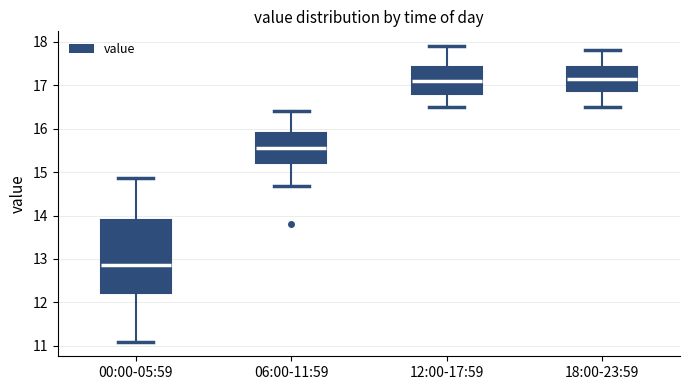

Reading left to right, transcribe this box plot: for each box, give where its median line is, the range the box spans, and where its two whiskers end, as read against the y-axis. The values are not printed on the chart, so give them approximately, as read against the axis.

00:00-05:59: median 12.9, box 12.2 to 13.9, whiskers 11.1 to 14.9
06:00-11:59: median 15.6, box 15.2 to 15.9, whiskers 14.7 to 16.4
12:00-17:59: median 17.1, box 16.8 to 17.4, whiskers 16.5 to 17.9
18:00-23:59: median 17.2, box 16.9 to 17.4, whiskers 16.5 to 17.8